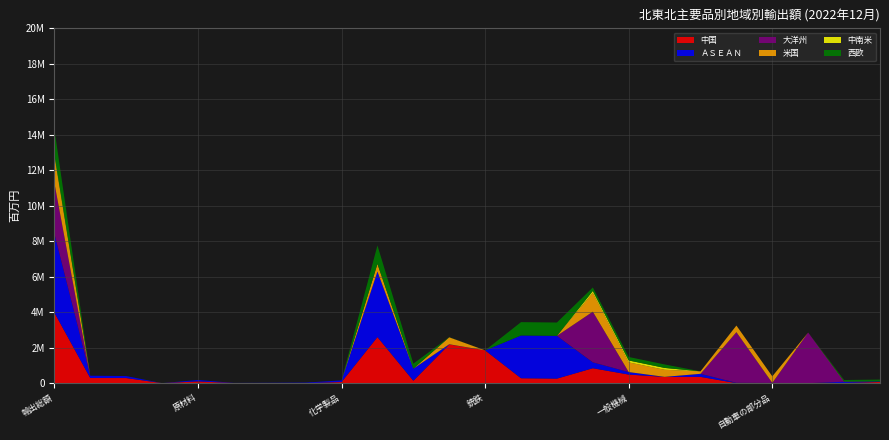

Reading left to right, list all the values displayed in this chart.

中国: 3977342	290776	289215	1681	101093	5919	0	0	64911	2597917	135916	2184357	1849781	277057	255927	841648	484946	352773	354904	1798	1798	0	10657	68659
ＡＳＥＡＮ: 4458494	129064	112416	226	78418	7535	20418	31592	90936	3695230	680901	9101	0	2411794	2411794	332602	141608	4132	172044	18950	12507	0	70338	30088
大洋州: 2855000	0	0	0	0	0	0	0	0	0	0	0	0	0	0	2855000	0	0	0	2855000	0	2855000	0	0
米国: 1498390	0	0	0	0	0	0	0	0	427183	0	392492	0	0	0	1059210	546128	398528	140709	372373	372373	0	11997	0
中南米: 108075	0	0	0	0	0	0	0	0	0	0	0	0	0	0	108075	107725	104486	0	350	0	0	0	0
西欧: 1430493	0	0	3568	0	0	0	0	0	1041944	282587	8141	0	751216	751216	197206	195682	195682	0	1524	1524	0	84720	103055